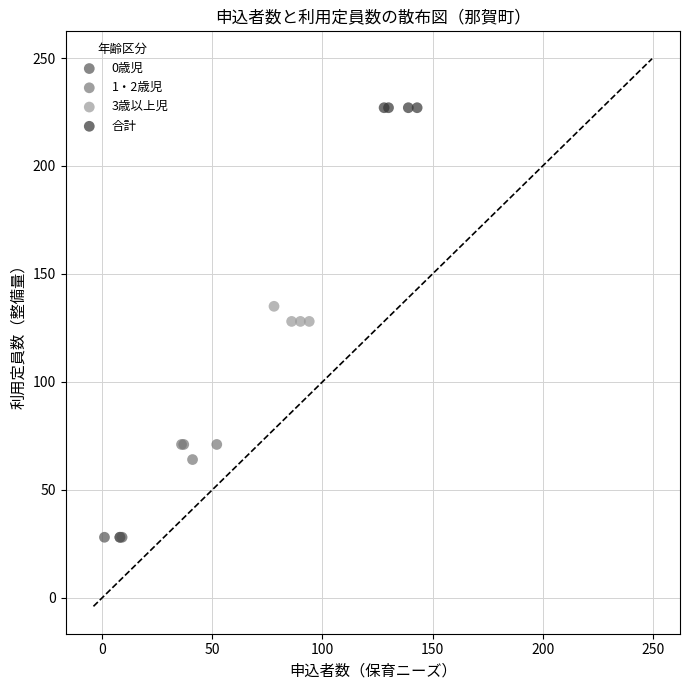

Which series contains the lowest Y value?

0歳児